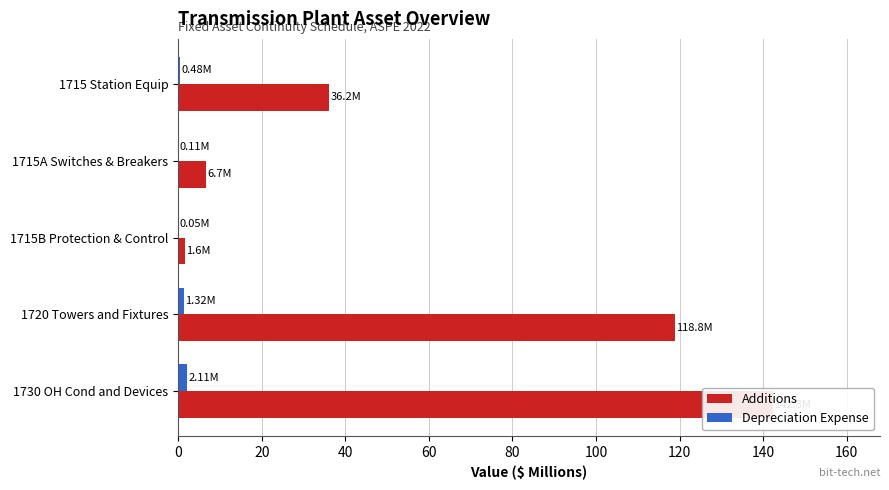

Which series has the widest spread of values?

Additions